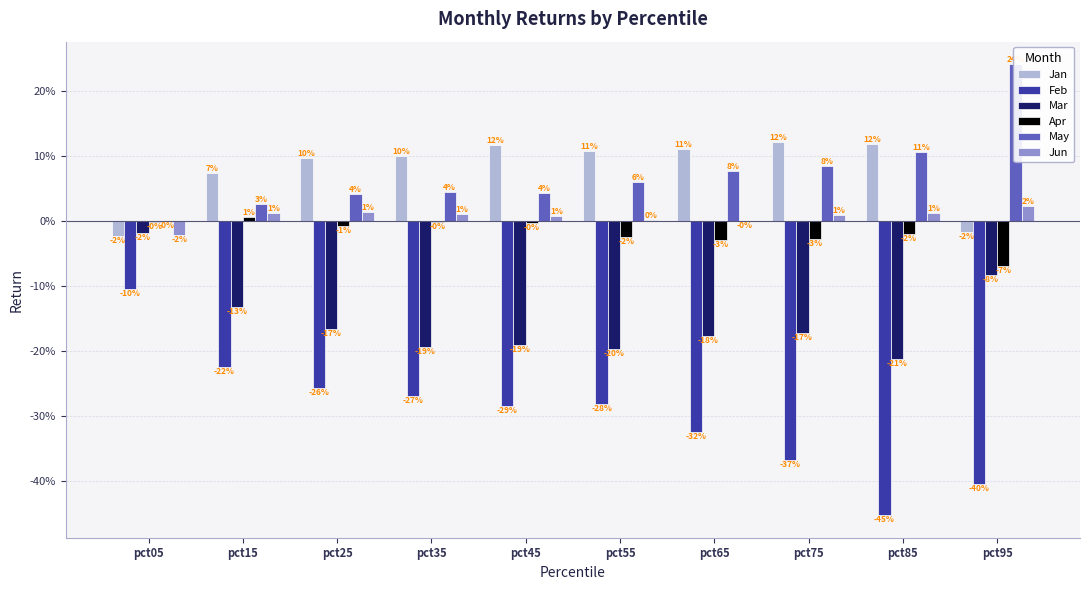

Rank the series by their maximum value, from lowest to highest.

Feb, Mar, Apr, Jun, Jan, May